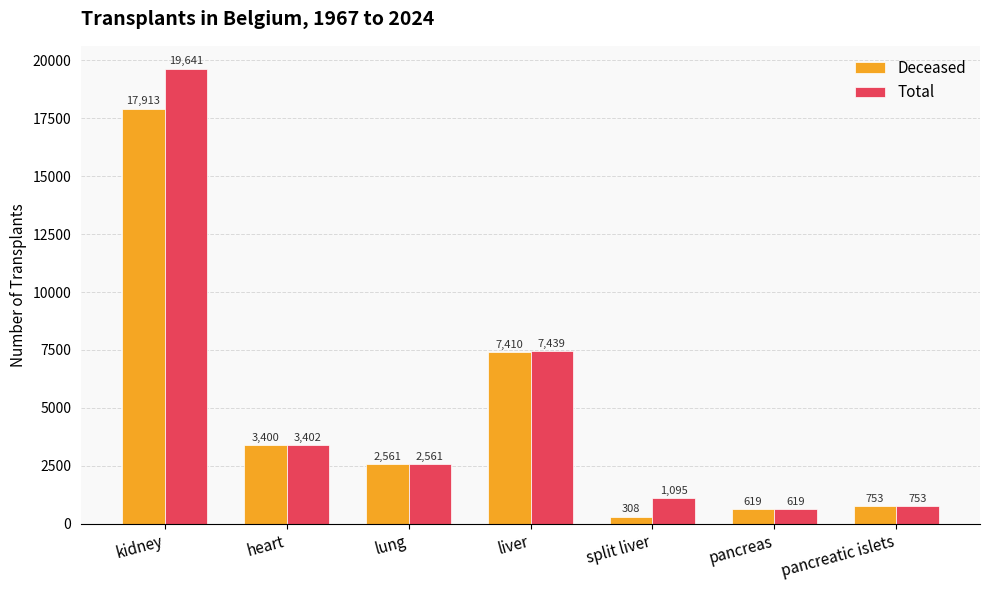

How many bars are there in total?

14